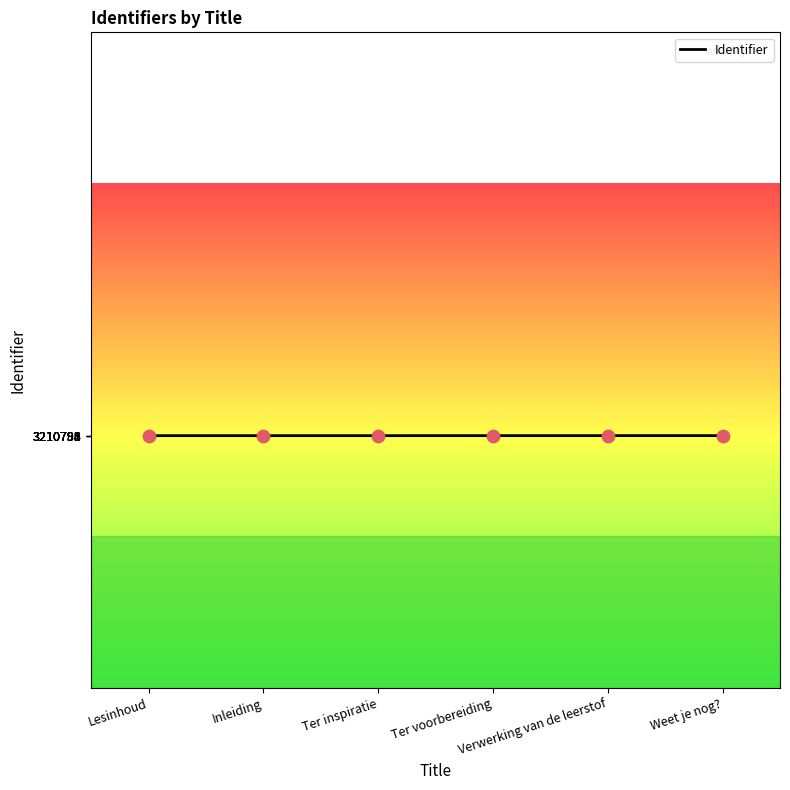

Which has a higher value, Ter inspiratie or Verwerking van de leerstof?

Verwerking van de leerstof